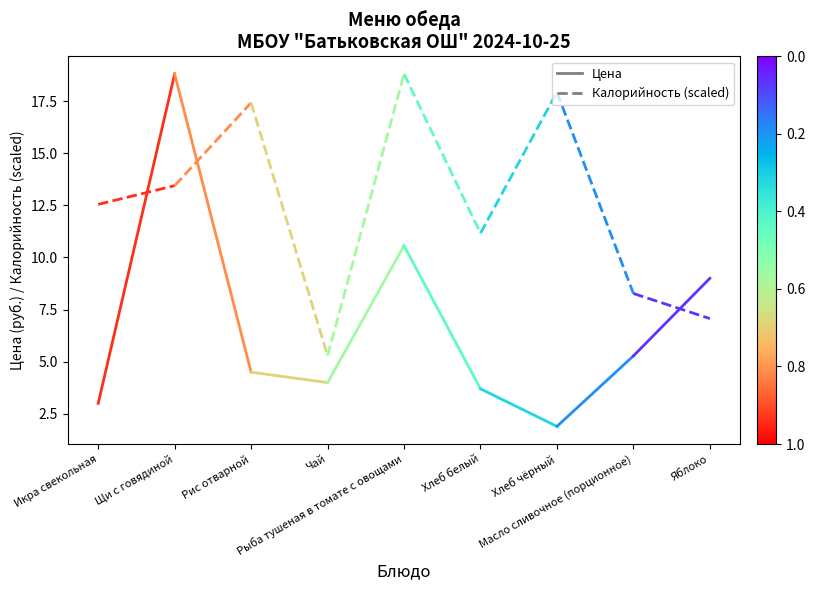

Which series has the largest total across all categories?

Калорийность (scaled)